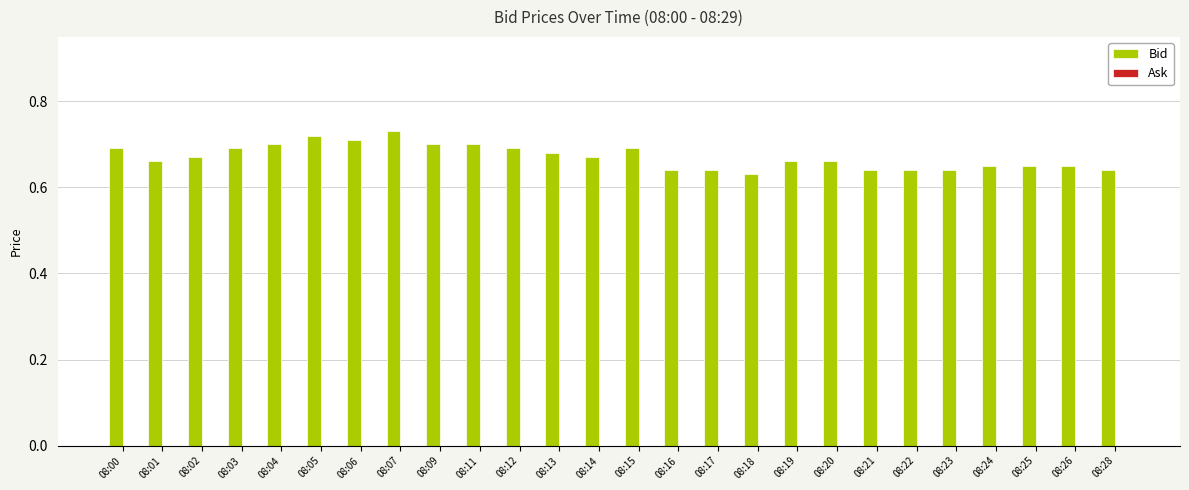

How many values are between 0 and 1?

26